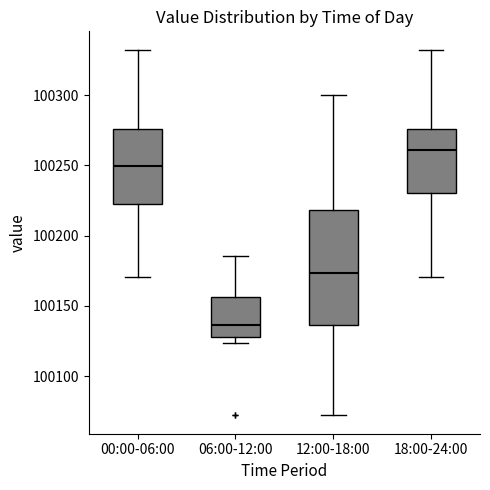

Comparing the boxes themselves (not the whiskers), which one is the tallest?

12:00-18:00